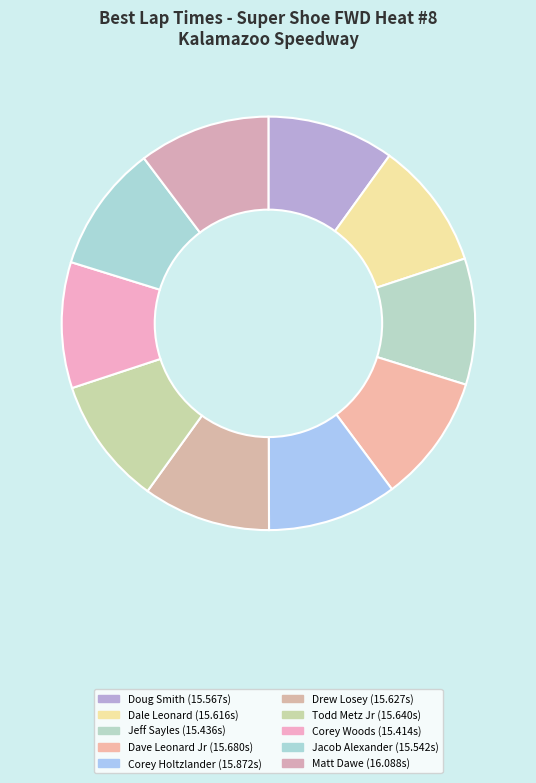

Count the number of slices in the pie.

10